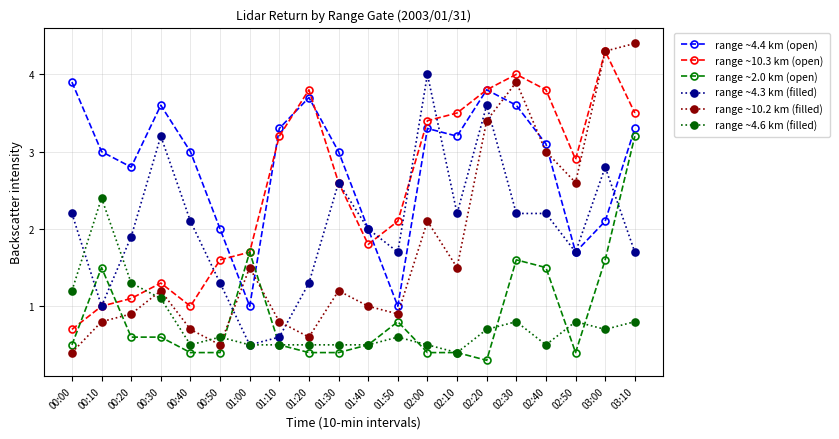

Does the chart have visible grid lines?

Yes